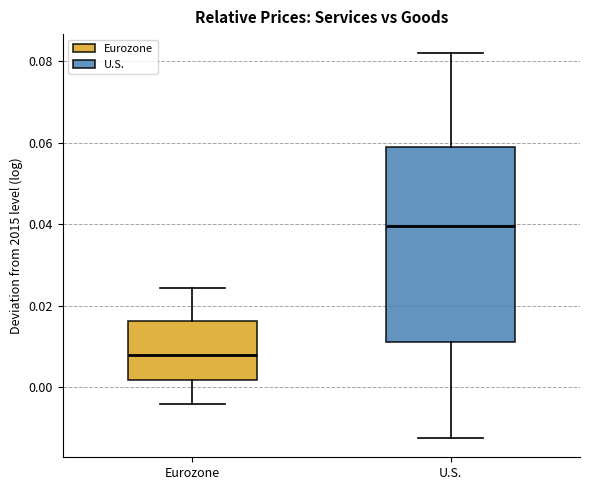

Where does the median line of the box for Eurozone sit on the y-axis? The values are not printed on the chart, so give them approximately, as read against the axis.

0.008